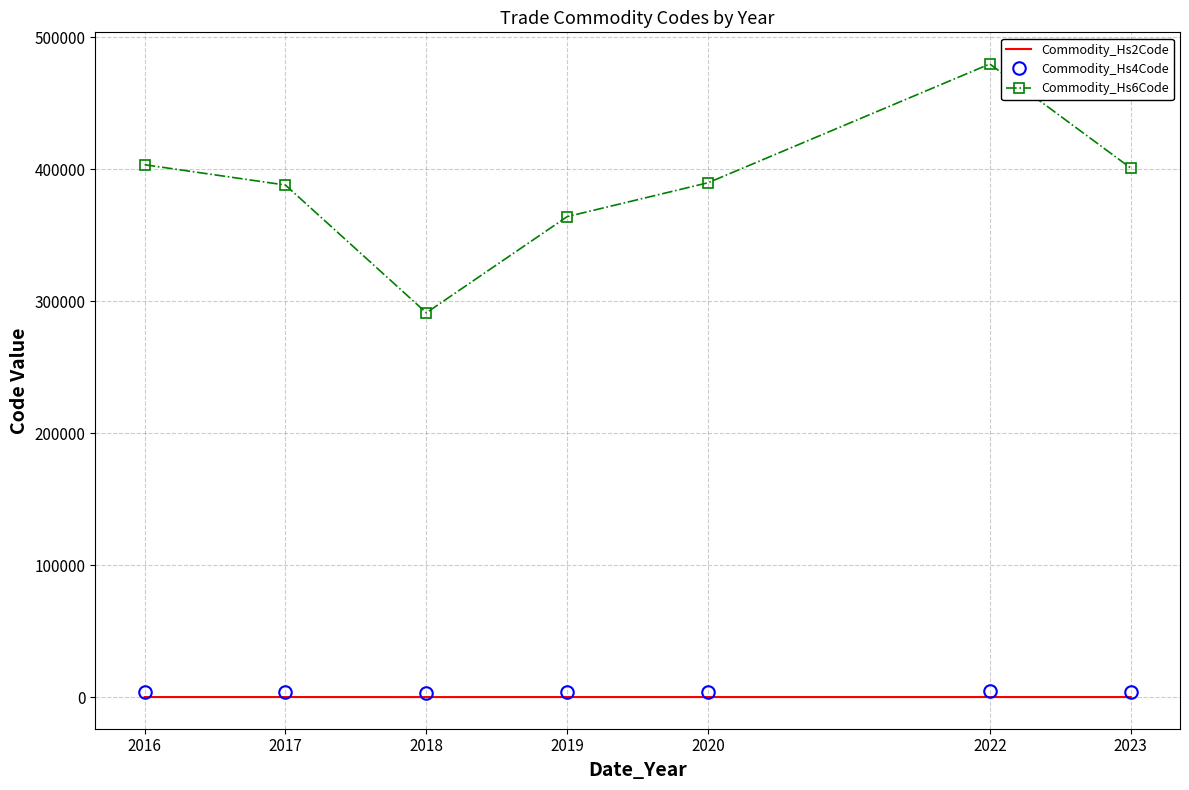

What is the sum of all Commodity_Hs4Code values?

27202.6